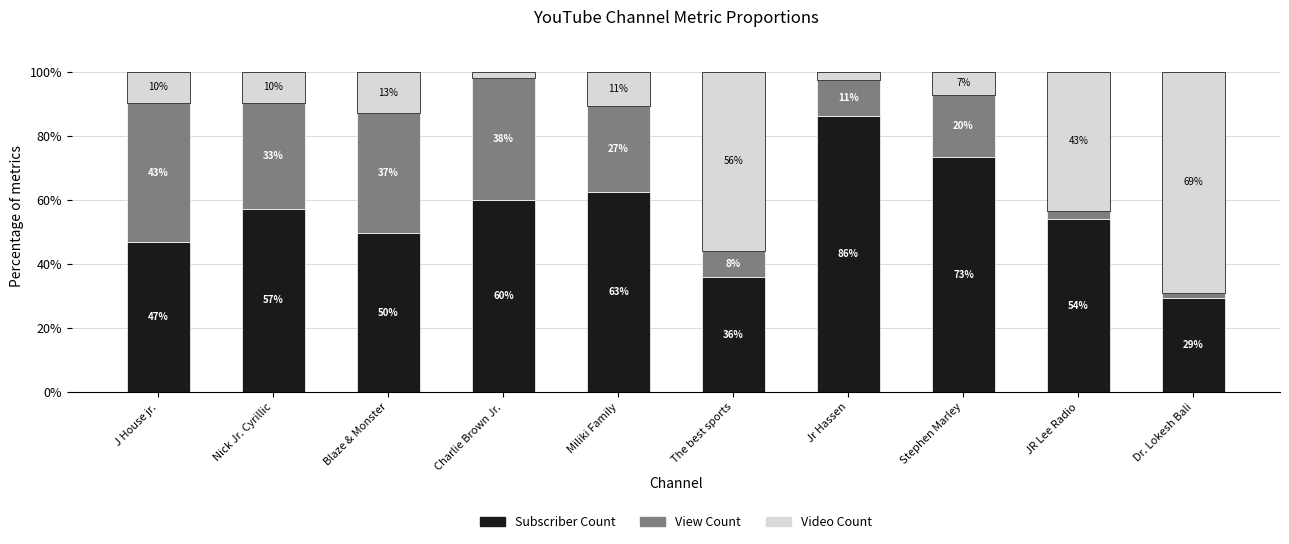

What are all the series names shown in the legend?

Subscriber Count, View Count, Video Count